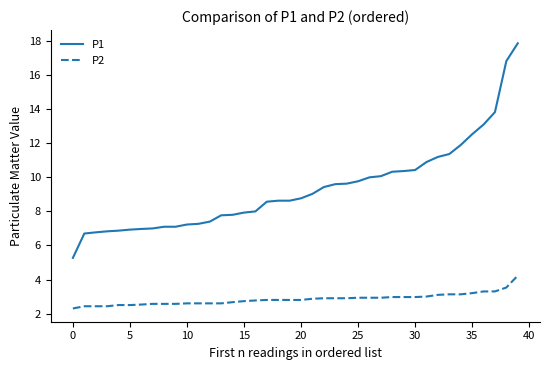

True or false: P1 and P2 cross at least once.

False